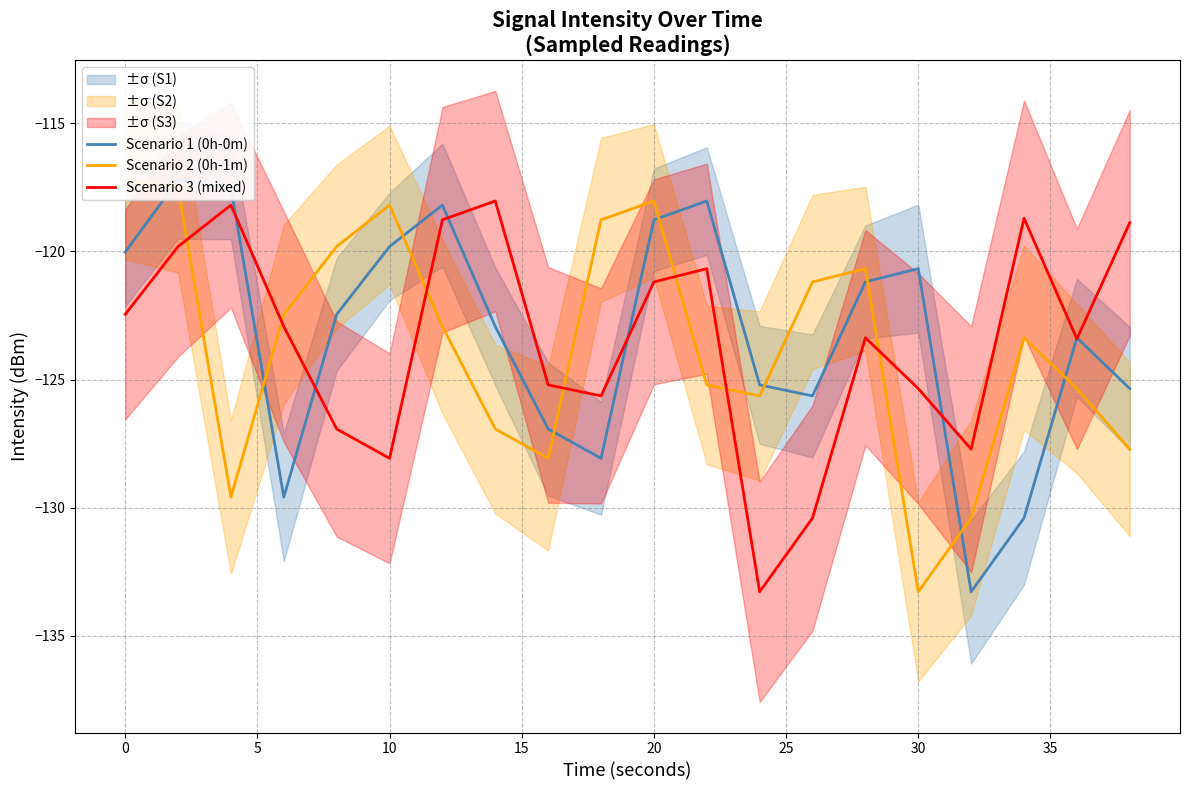

Is it true that Scenario 3 (mixed) equals -121.2 at 20?

True